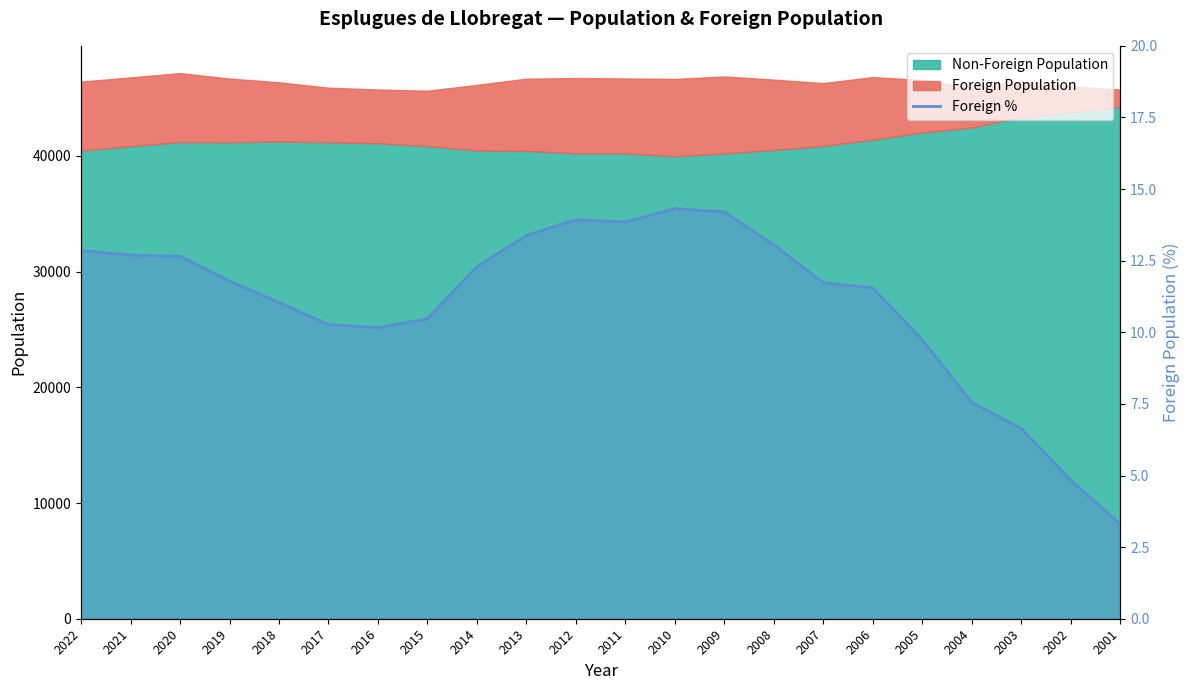

List the labels in order of value, smallest first.

2001, 2002, 2003, 2004, 2005, 2016, 2017, 2015, 2018, 2006, 2007, 2019, 2014, 2020, 2021, 2022, 2008, 2013, 2011, 2012, 2009, 2010